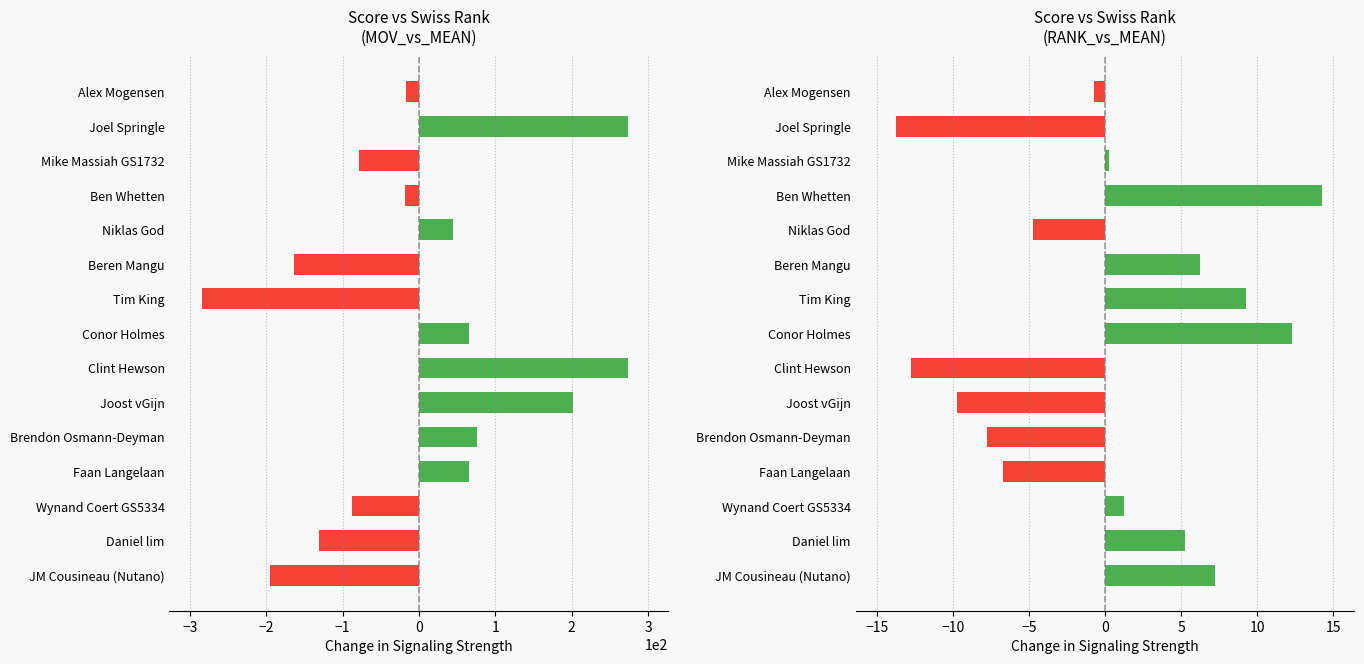

What is the difference between the maximum and minimum values in the swiss_rank series?

28.0